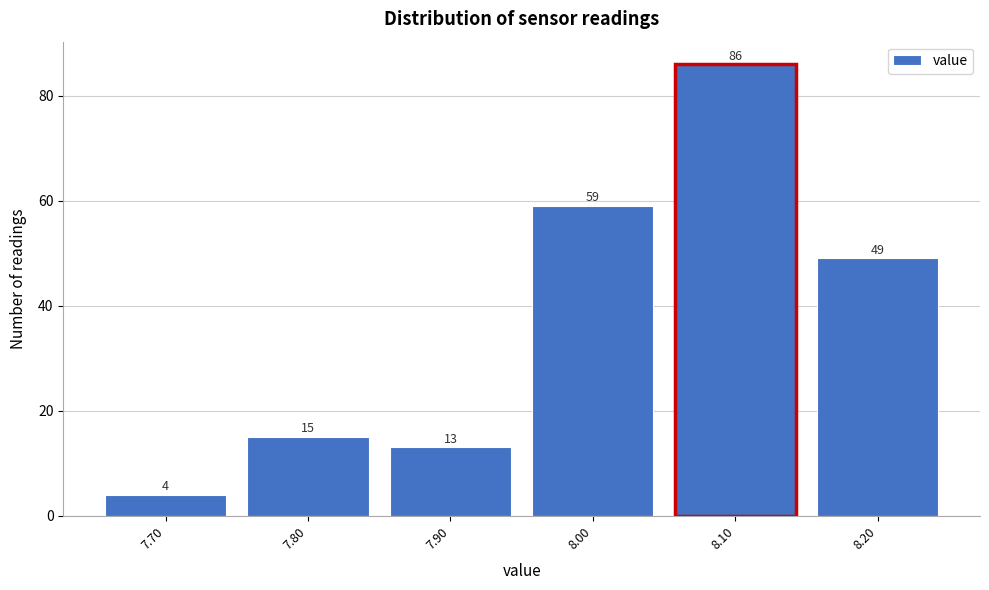

Reading left to right, list every bar in this chart as the range it spans on the x-axis followed by its height.

7.65 to 7.75: 4
7.75 to 7.85: 15
7.85 to 7.95: 13
7.95 to 8.05: 59
8.05 to 8.15: 86
8.15 to 8.25: 49